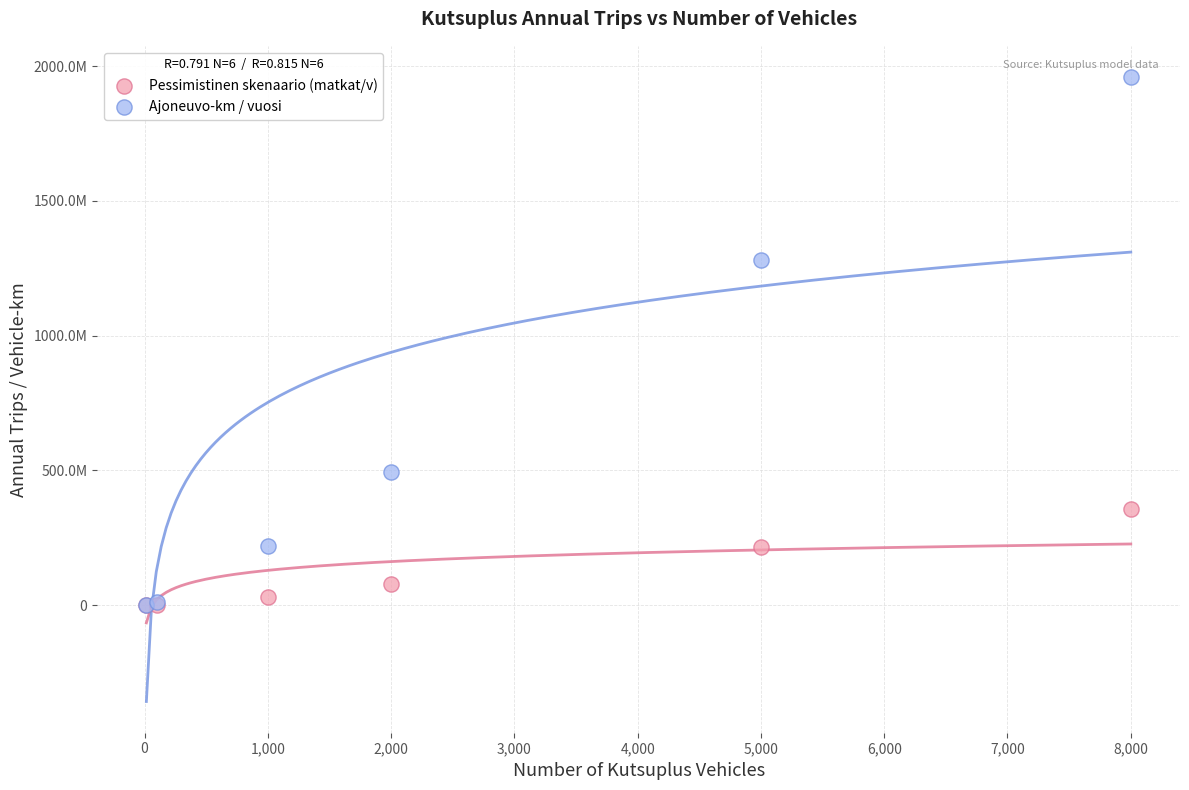

What are all the series names shown in the legend?

Pessimistinen skenaario (matkat/v), Ajoneuvo-km / vuosi